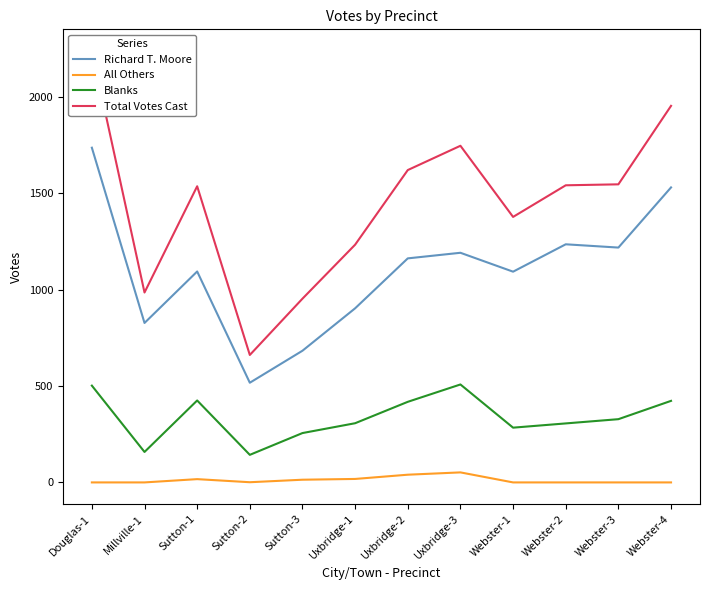

True or false: Blanks has more than 1 interior local peaks.

True